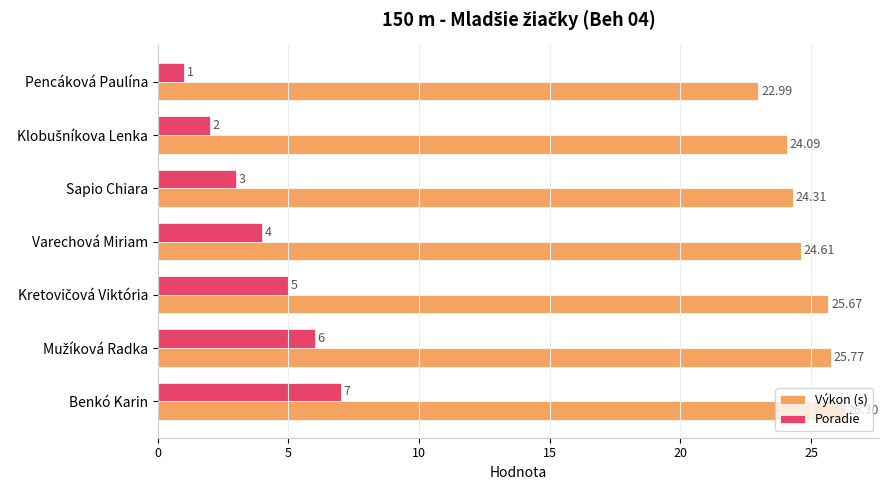

Where is Poradie nearest to the value 4?

Varechová Miriam